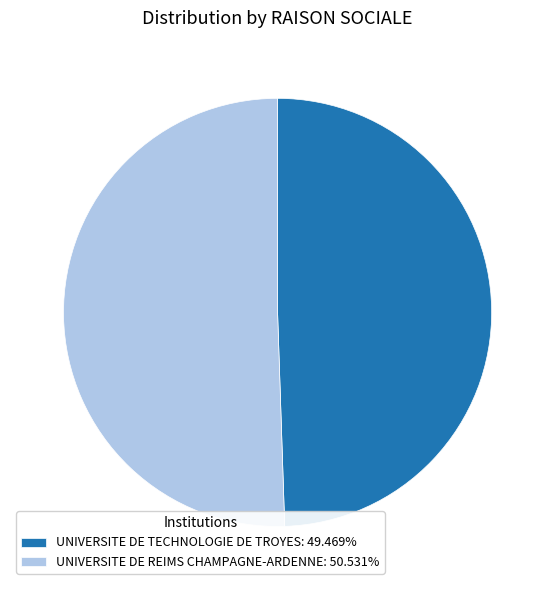

Is it true that UNIVERSITE DE TECHNOLOGIE DE TROYES is 58% of the pie?

False